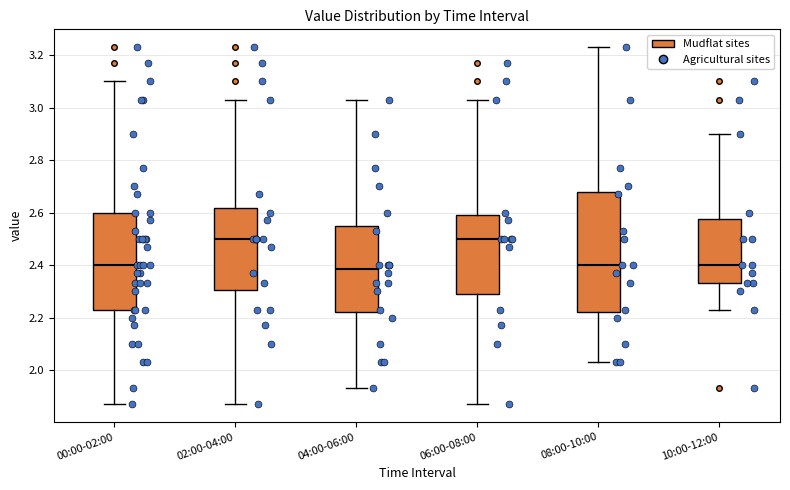

Where does the upper whisker of the box for 02:00-04:00 end on the y-axis? The values are not printed on the chart, so give them approximately, as read against the axis.

3.04